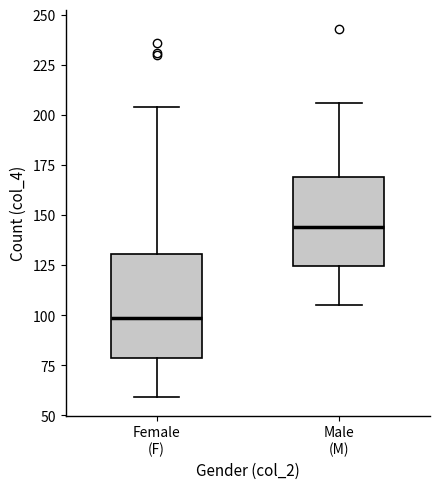

Where is the upper edge of the box for Male (M) on the y-axis? The values are not printed on the chart, so give them approximately, as read against the axis.

170